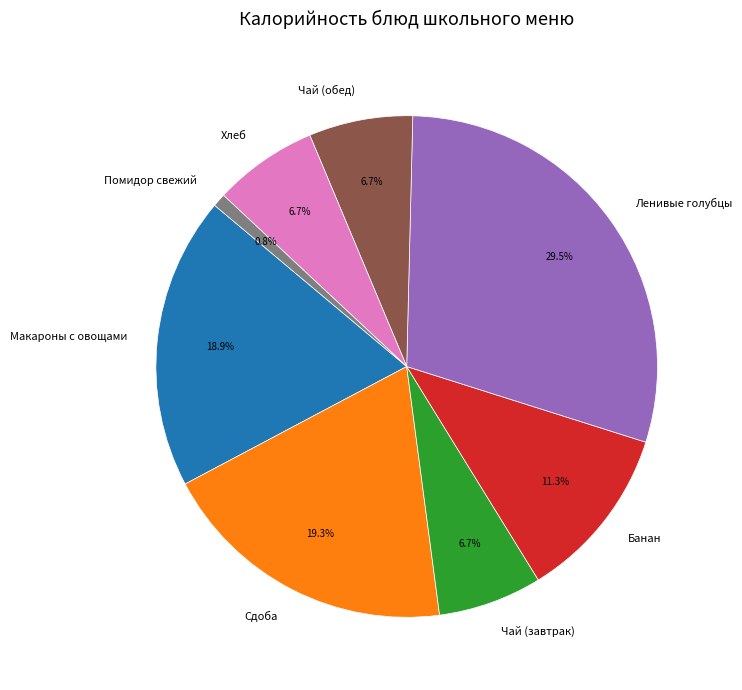

Which category has the smallest portion of the pie?

Помидор свежий